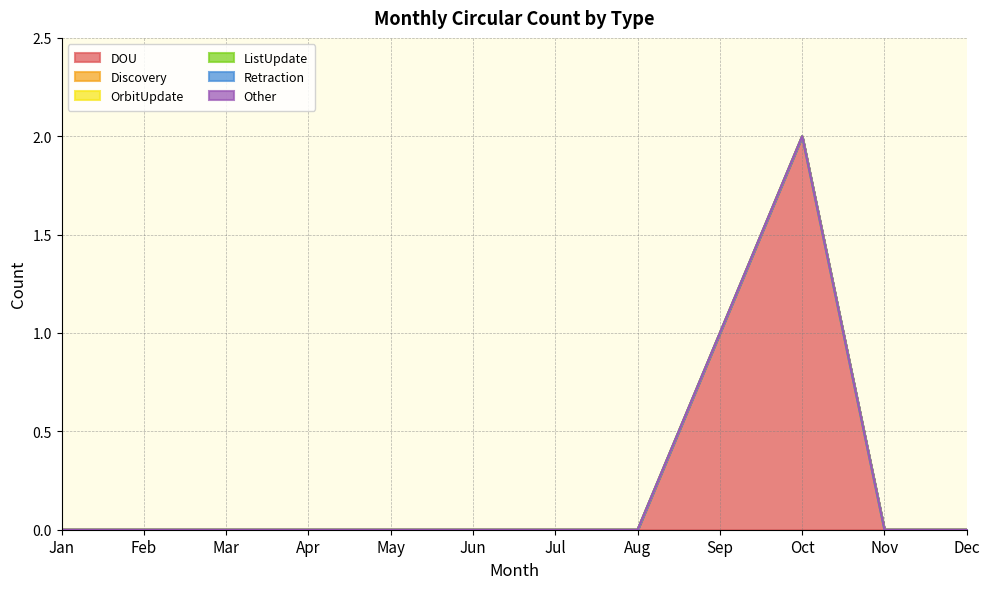

Is it true that DOU equals 0 at Feb?

True